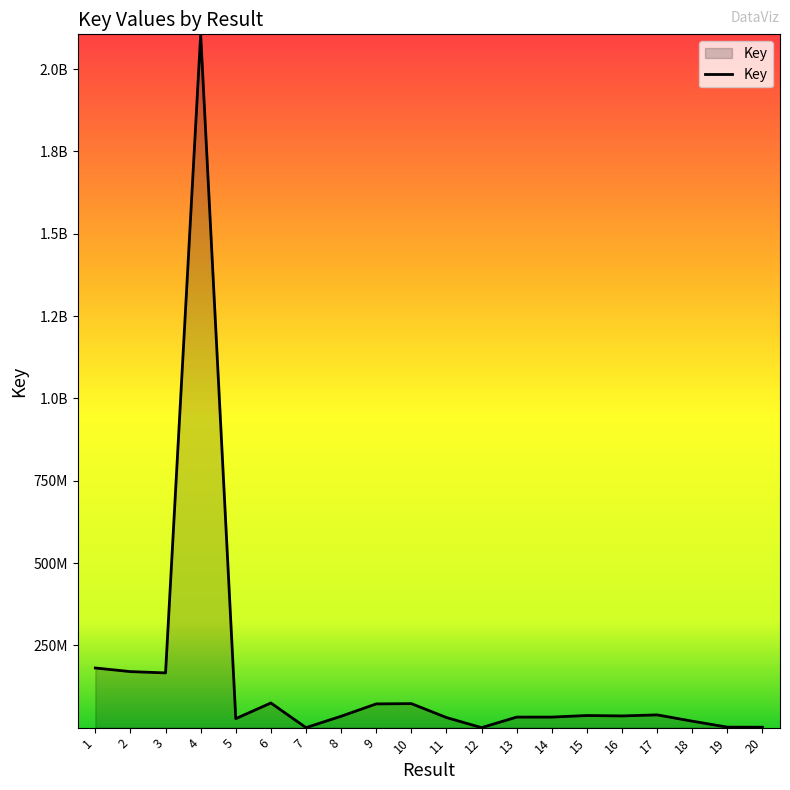

At which category does the data reach its first local valley?

3